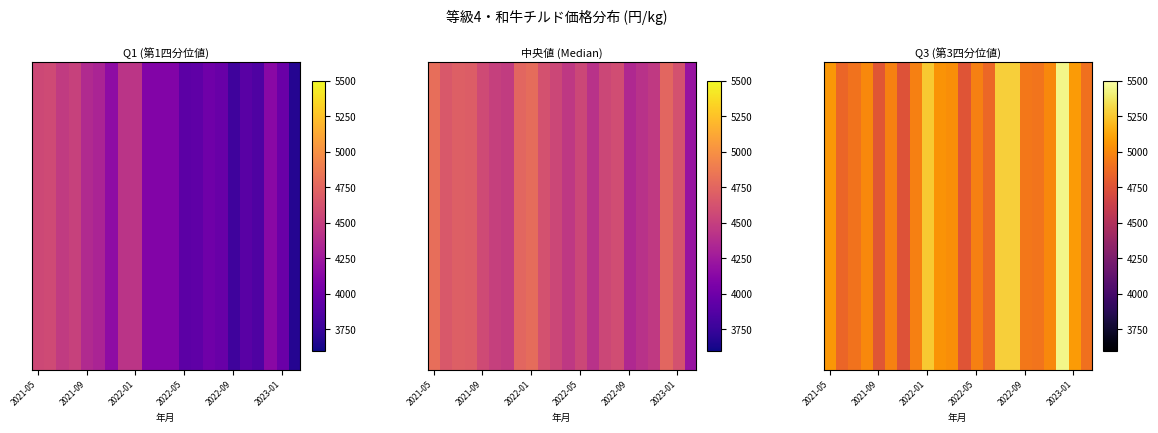

Reading right to left, extract all data points from this chart.

4901	5081	5448	5010	4916	4929	5284	5283	4855	4969	4760	5025	5051	5259	4972	4746	4980	4768	5010	4909	4849	5067